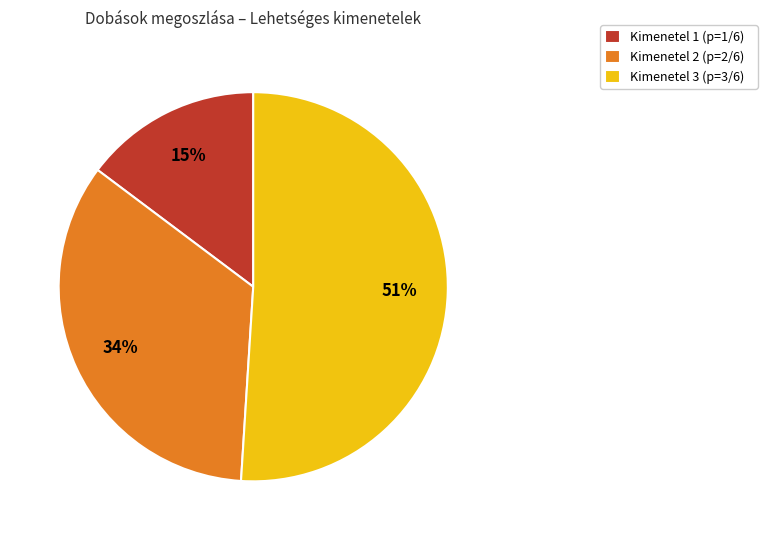

To the nearest percent, what percentage of the pie is Kimenetel 3 (p=3/6)?

51%